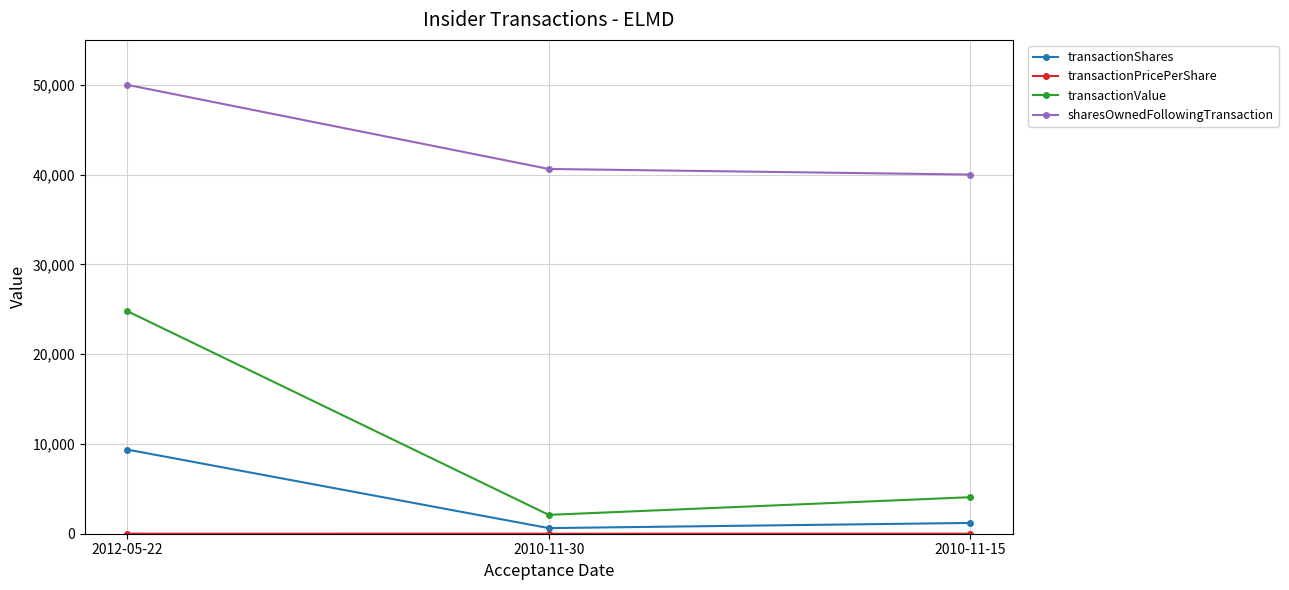

What is the difference between the maximum and minimum values in the sharesOwnedFollowingTransaction series?

10000.0